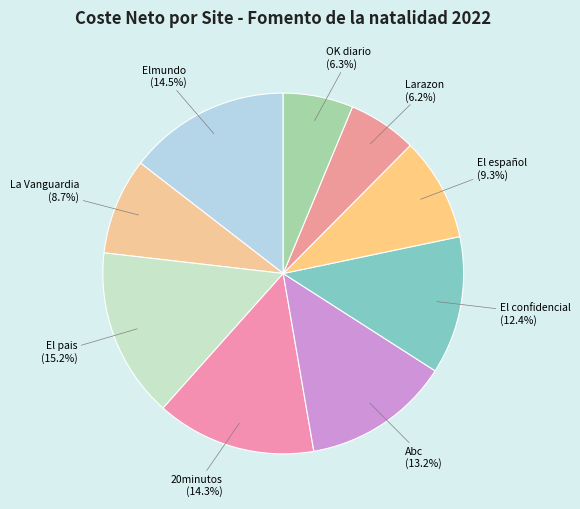

Does Elmundo represent more than half of the total?

No